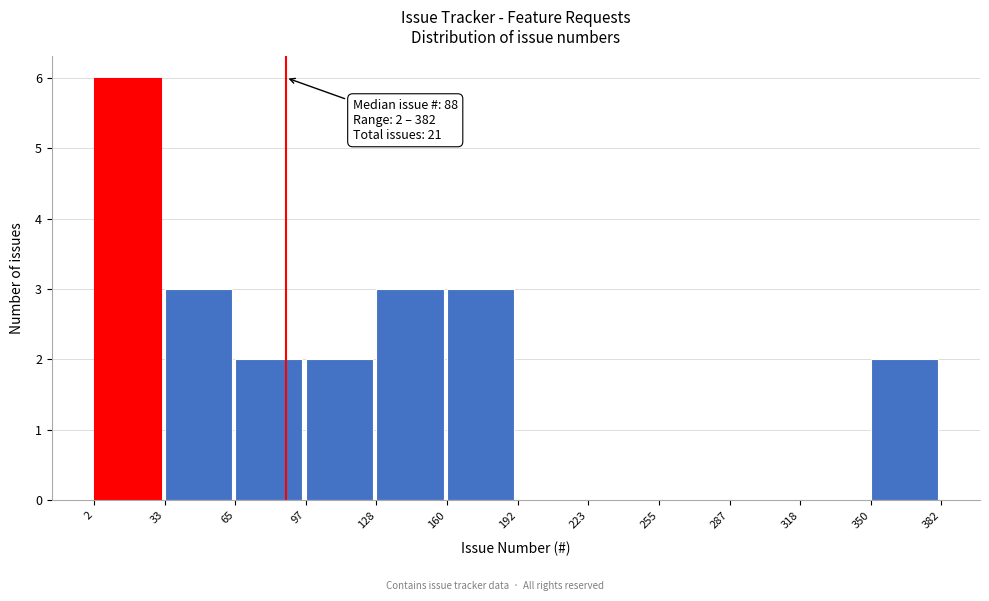

Over which range of the x-axis is the bar tallest?

2 to 33